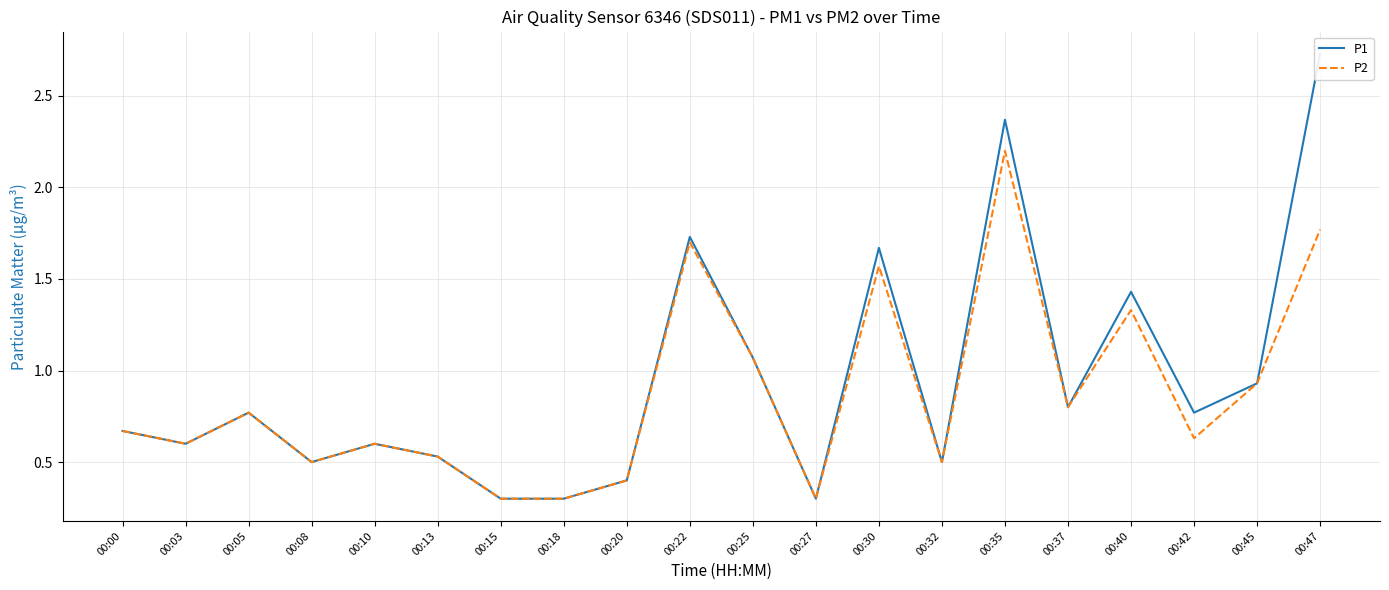

What is the spread (max minus min) of values at 00:35?

0.2